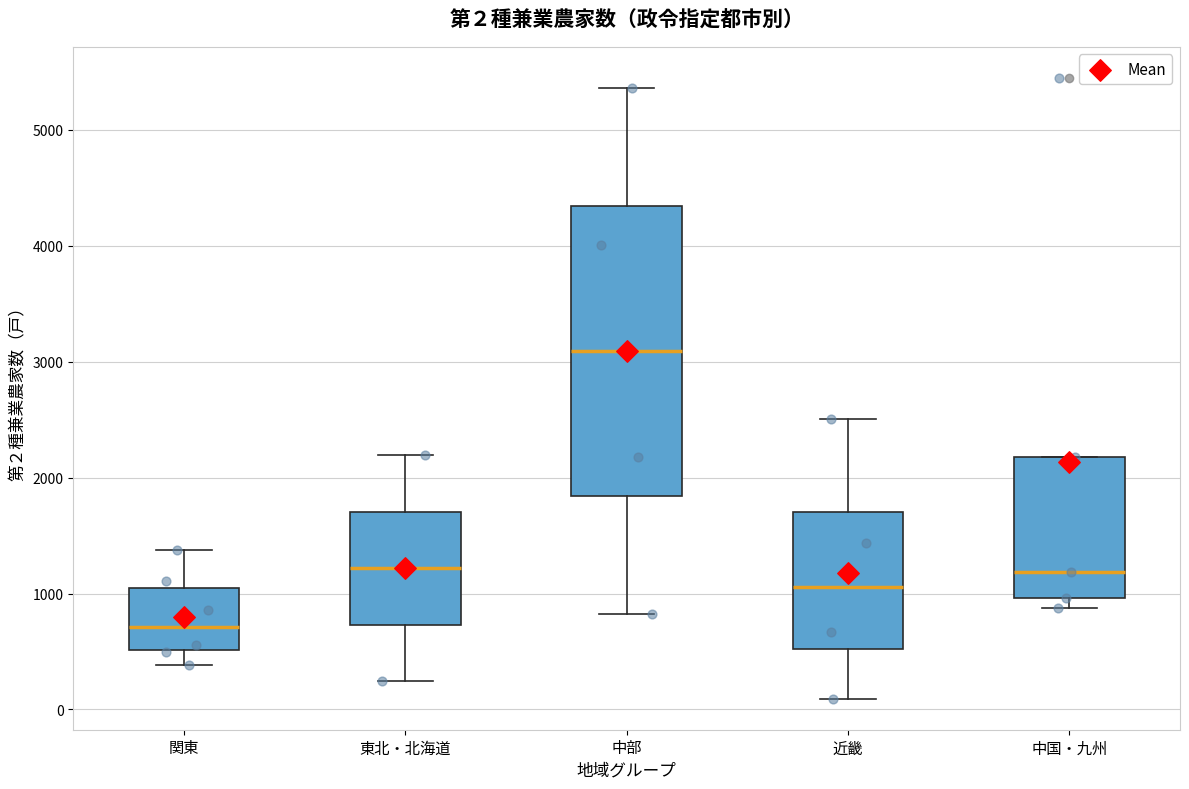

Which box has the highest median line?

中部